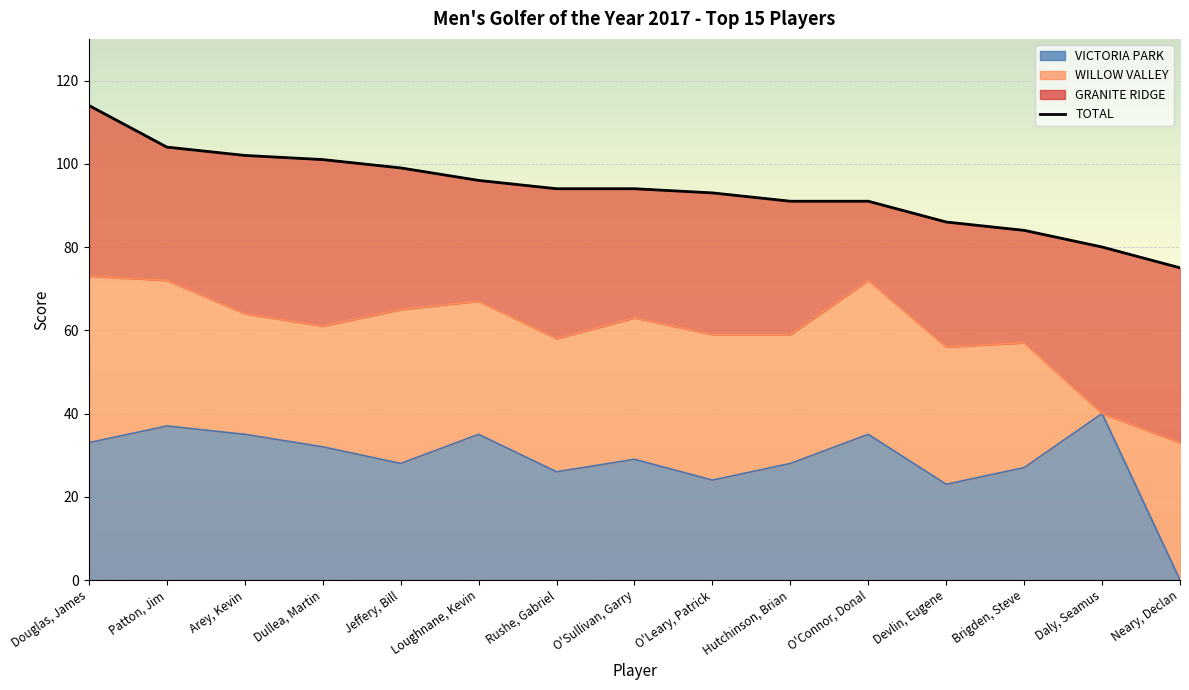

Where does the data first go above 94?

Douglas, James